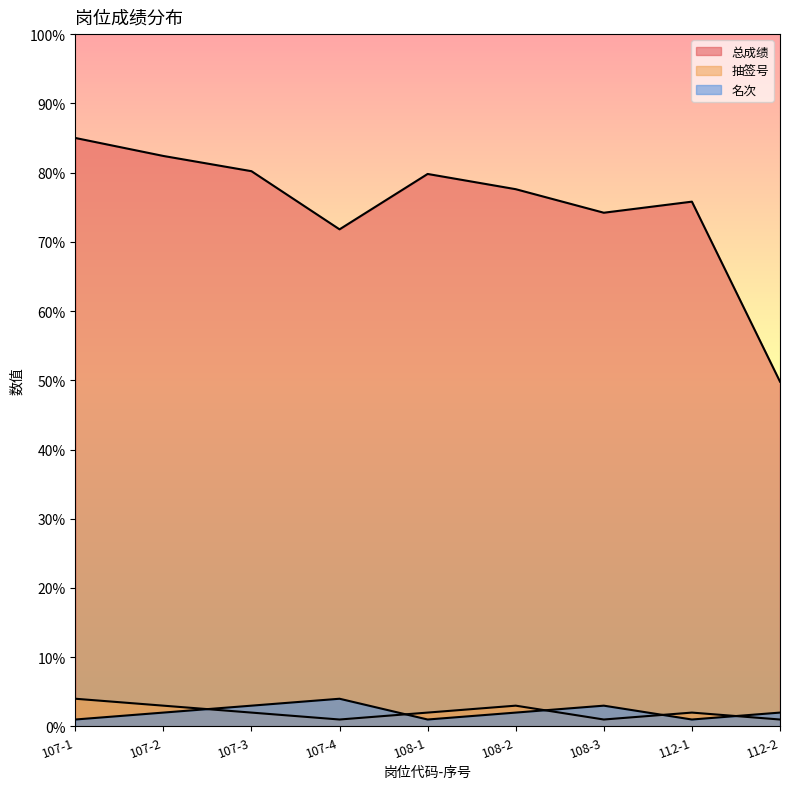

At which label does 总成绩 reach its minimum?

112-2